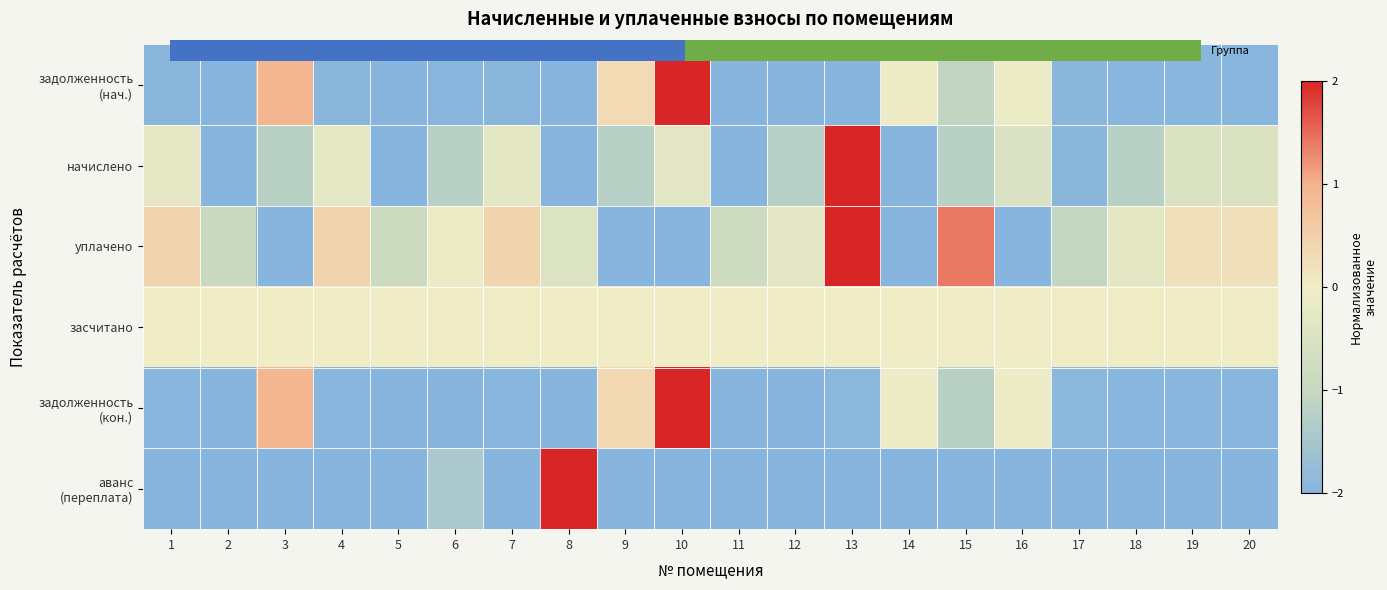

Which series has the largest total across all categories?

засчитано